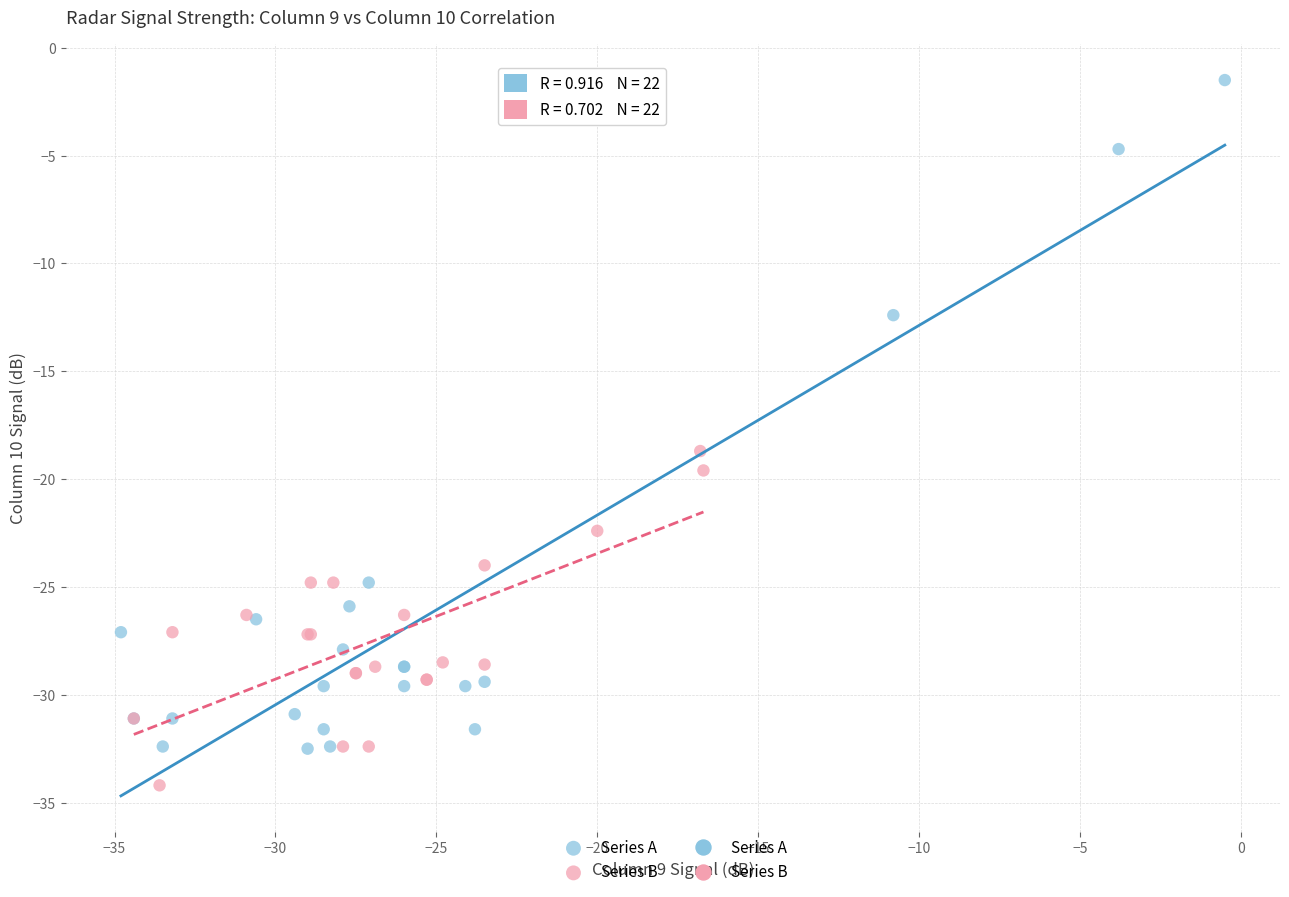

Which series contains the highest Y value?

Series A